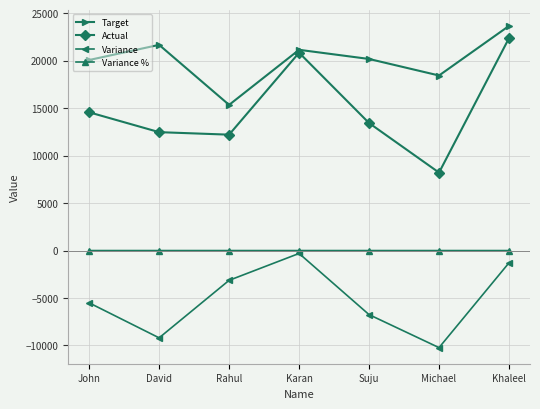

Which series has the widest spread of values?

Actual